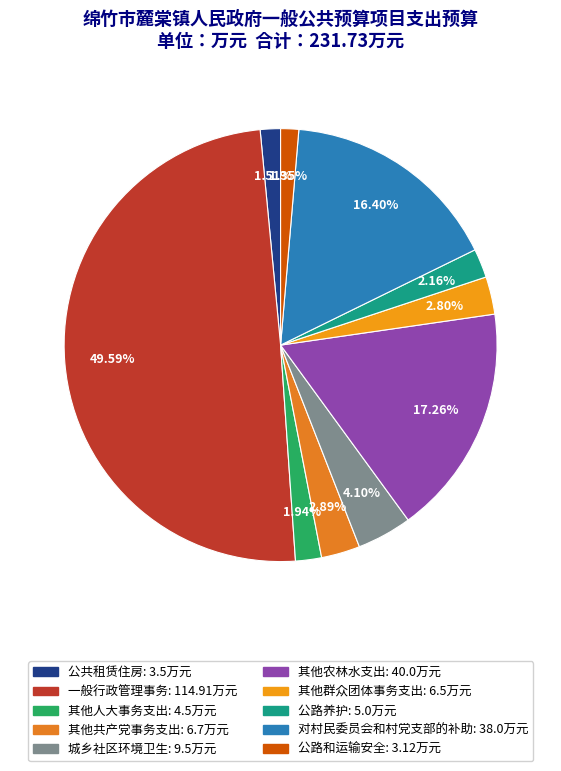

What percentage is the 公路养护 slice, to the nearest percent?

2%